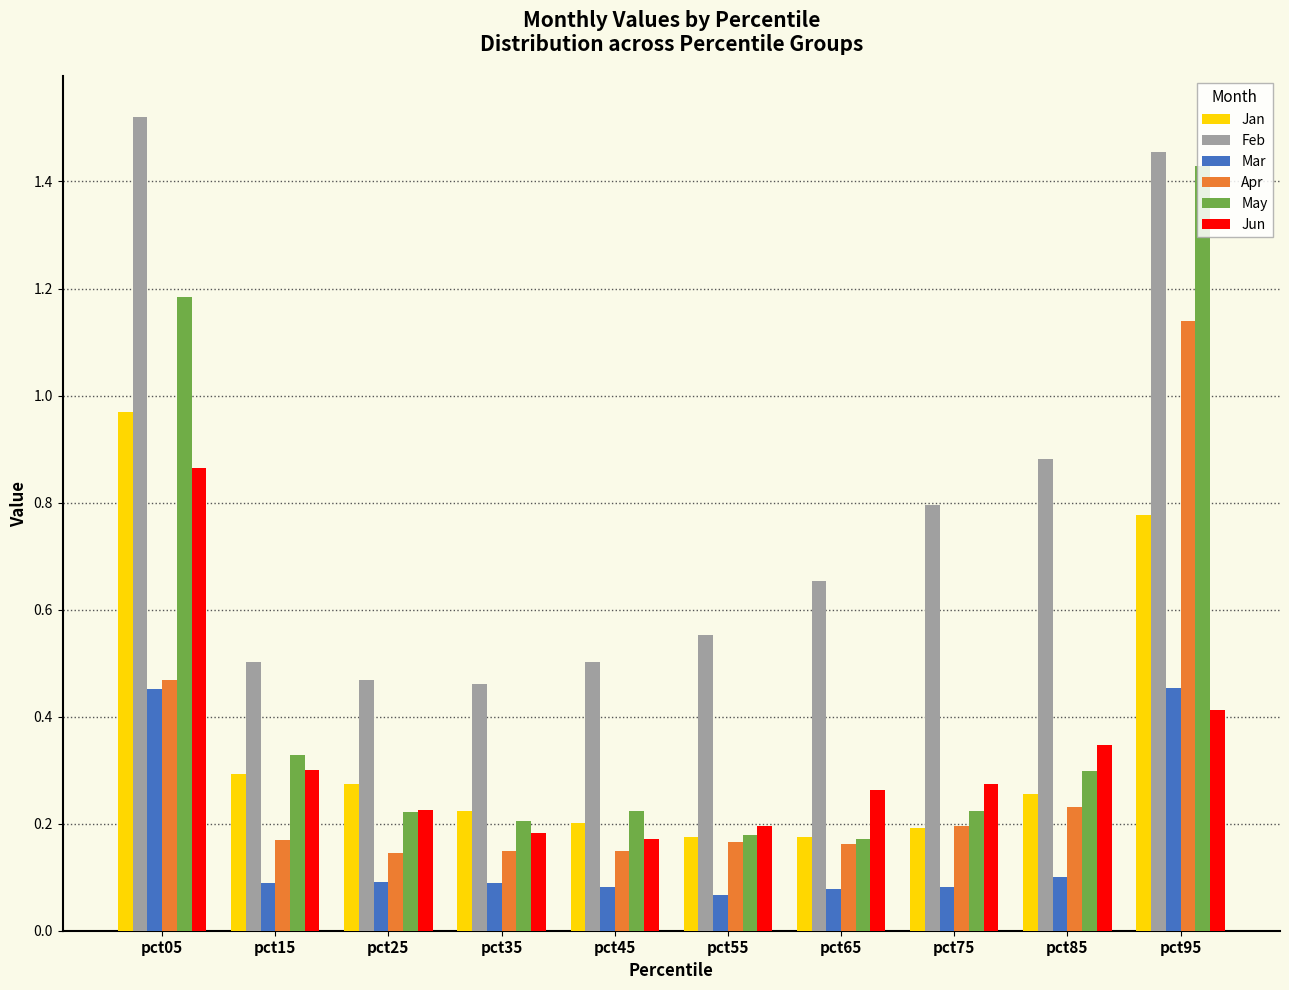

Which series has the widest spread of values?

May